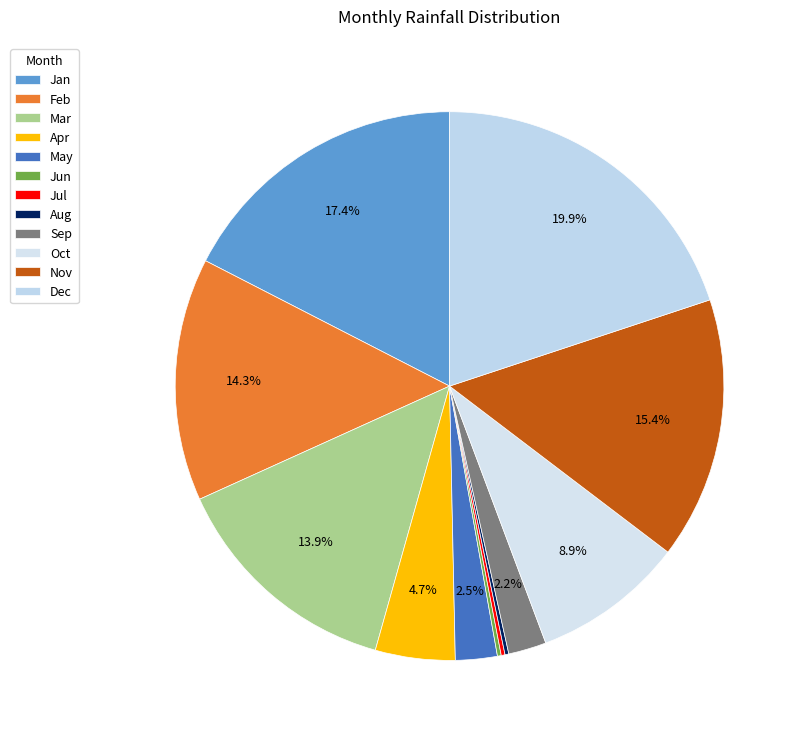

True or false: Dec accounts for 13% of the total.

False